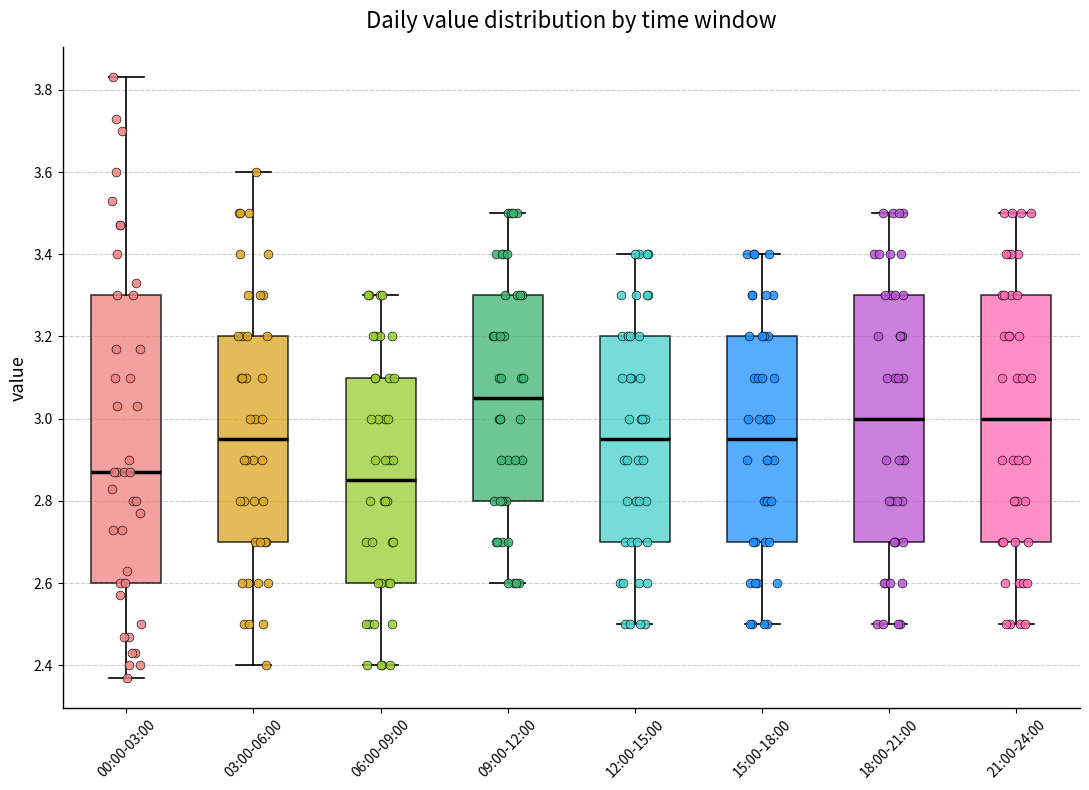

Reading left to right, read every box against the y-axis: the position of its median line, the range the box covers, and the ends of its whiskers. The values are not printed on the chart, so give them approximately, as read against the axis.

00:00-03:00: median 2.88, box 2.60 to 3.30, whiskers 2.38 to 3.84
03:00-06:00: median 2.96, box 2.70 to 3.20, whiskers 2.40 to 3.60
06:00-09:00: median 2.86, box 2.60 to 3.10, whiskers 2.40 to 3.30
09:00-12:00: median 3.06, box 2.80 to 3.30, whiskers 2.60 to 3.50
12:00-15:00: median 2.96, box 2.70 to 3.20, whiskers 2.50 to 3.40
15:00-18:00: median 2.96, box 2.70 to 3.20, whiskers 2.50 to 3.40
18:00-21:00: median 3.00, box 2.70 to 3.30, whiskers 2.50 to 3.50
21:00-24:00: median 3.00, box 2.70 to 3.30, whiskers 2.50 to 3.50